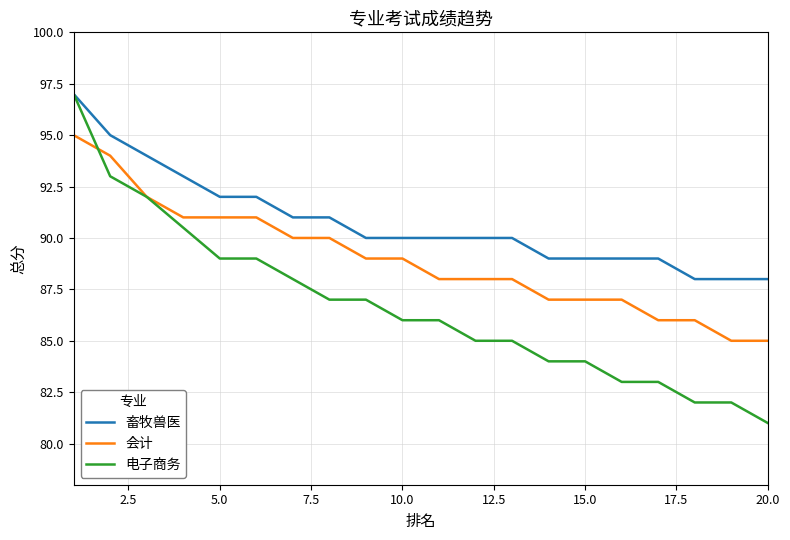

Rank the series by their average value, from lowest to highest.

电子商务, 会计, 畜牧兽医